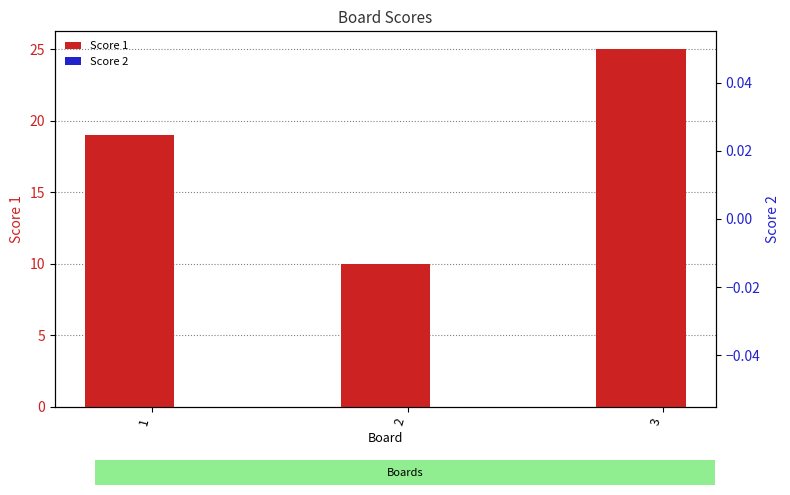

How many values in the Score 1 series exceed 19?

1